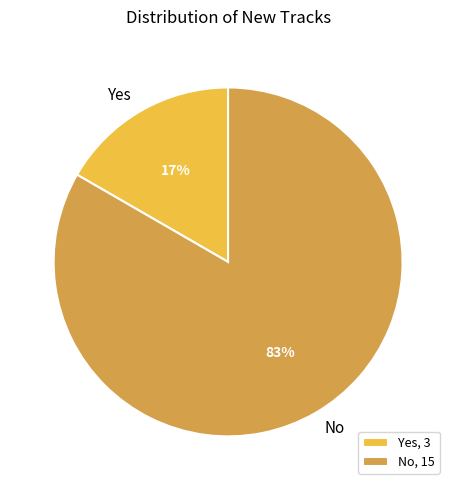

Which has a higher value, Yes, 3 or No, 15?

No, 15